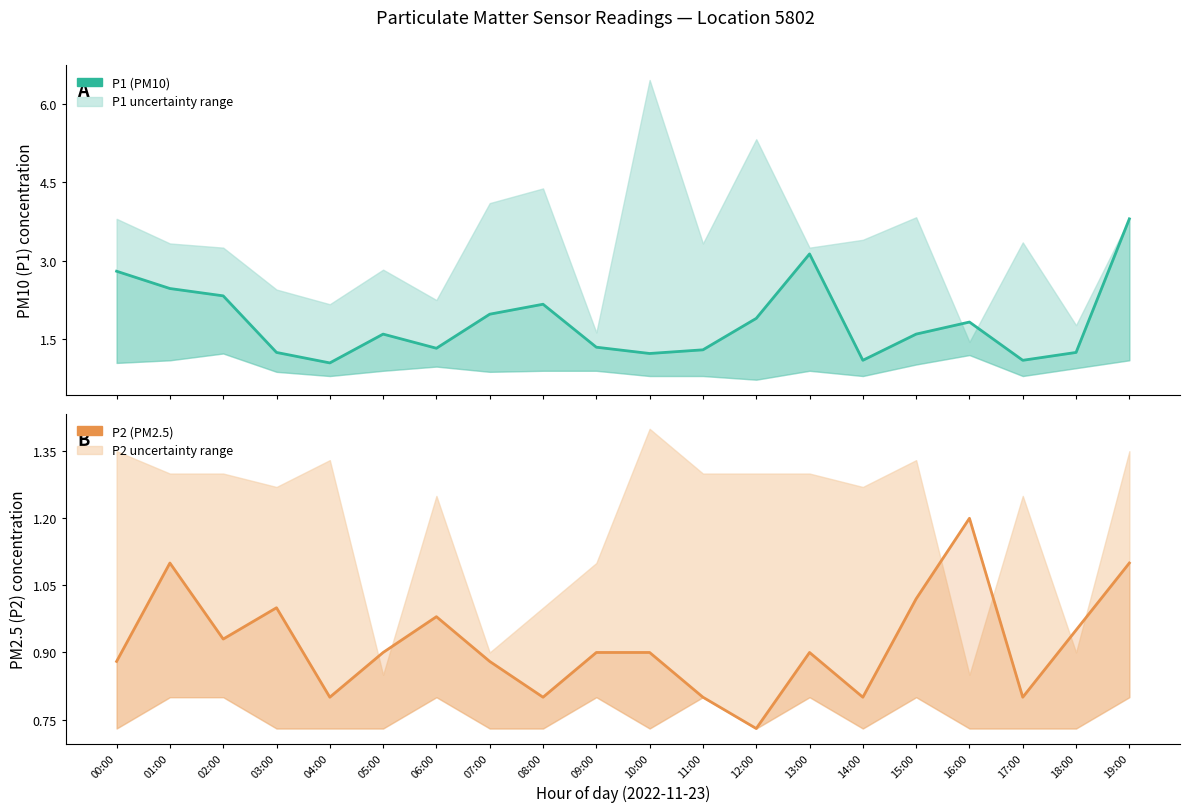

Which category has the highest value in the P1 (PM10) series?

19:00